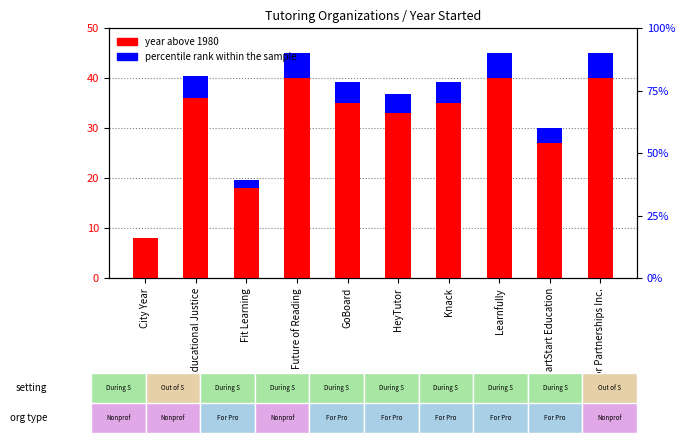

What is the sum of all percentile rank within the sample values?

36.2